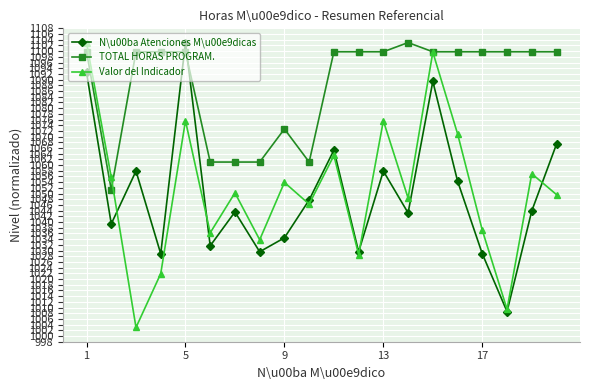

Which series has the largest range (max minus min)?

Valor del Indicador